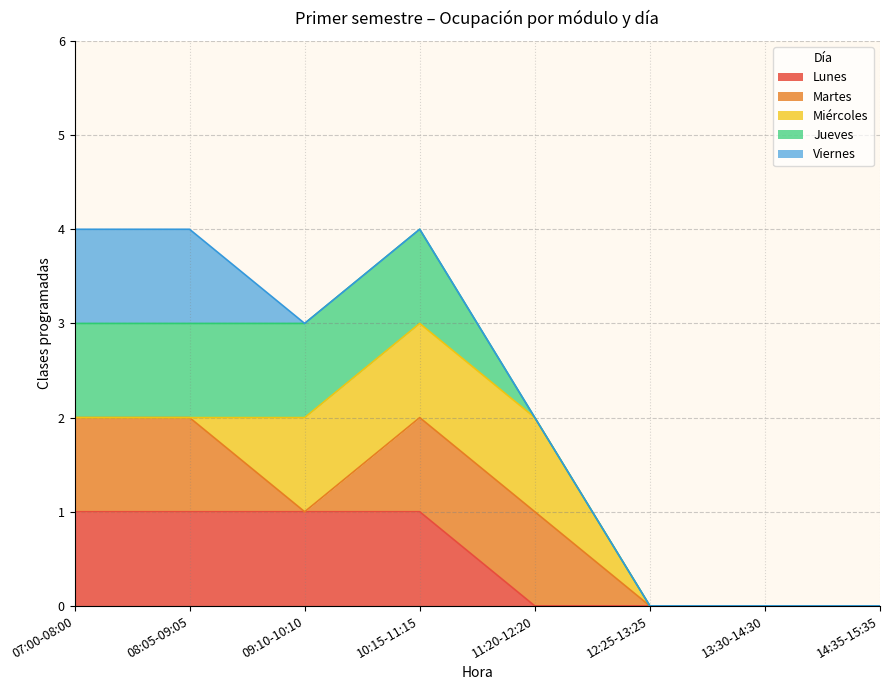

True or false: Viernes and Martes intersect in this chart.

False